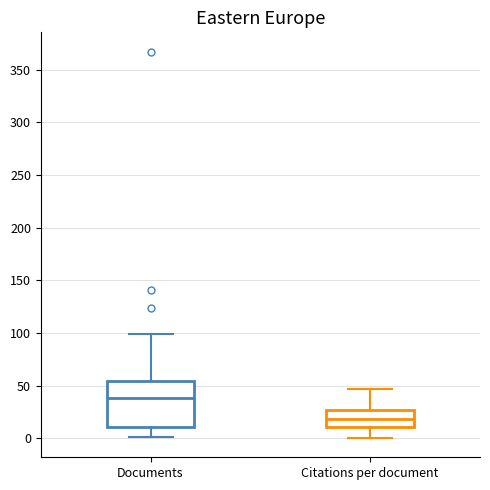

Which box's median line is the lowest?

Citations per document